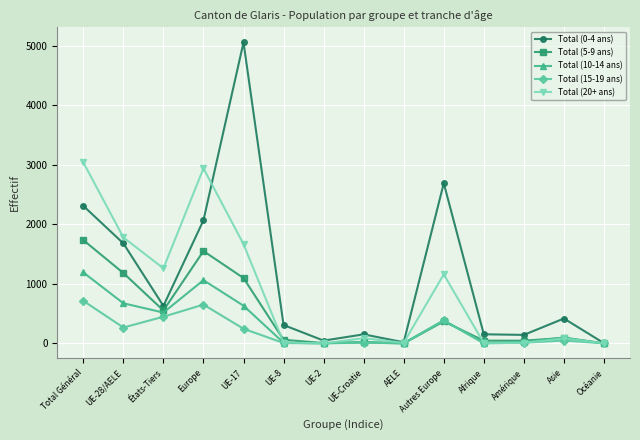

What is the maximum value shown in the chart?

5056